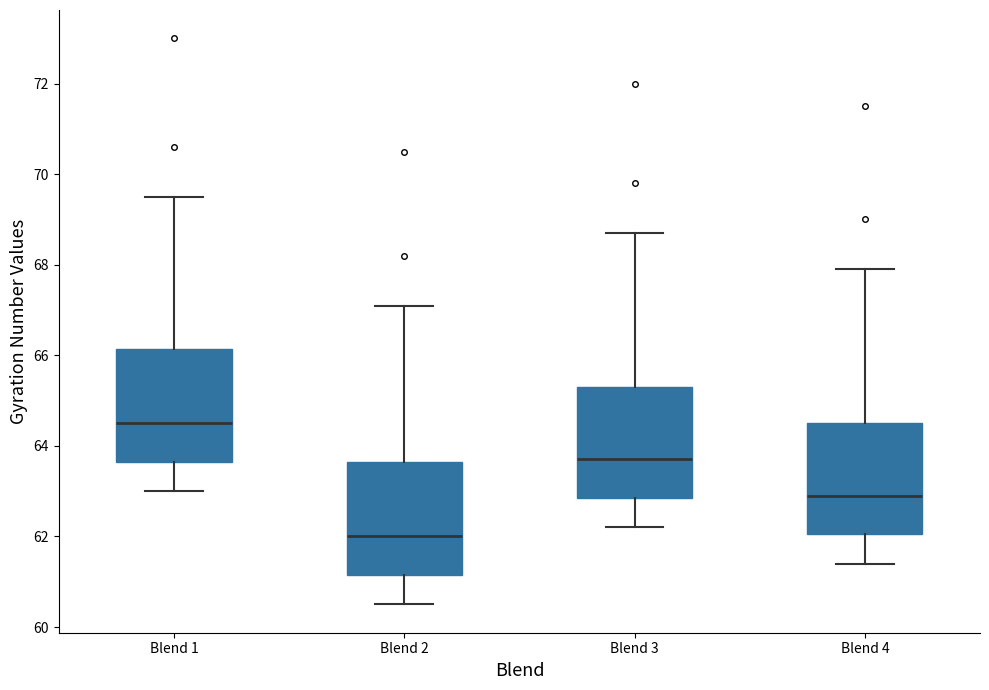

Reading left to right, read every box against the y-axis: the position of its median line, the range the box covers, and the ends of its whiskers. The values are not printed on the chart, so give them approximately, as read against the axis.

Blend 1: median 64.6, box 63.6 to 66.2, whiskers 63.0 to 69.6
Blend 2: median 62.0, box 61.2 to 63.6, whiskers 60.6 to 67.2
Blend 3: median 63.8, box 62.8 to 65.4, whiskers 62.2 to 68.8
Blend 4: median 63.0, box 62.0 to 64.6, whiskers 61.4 to 68.0